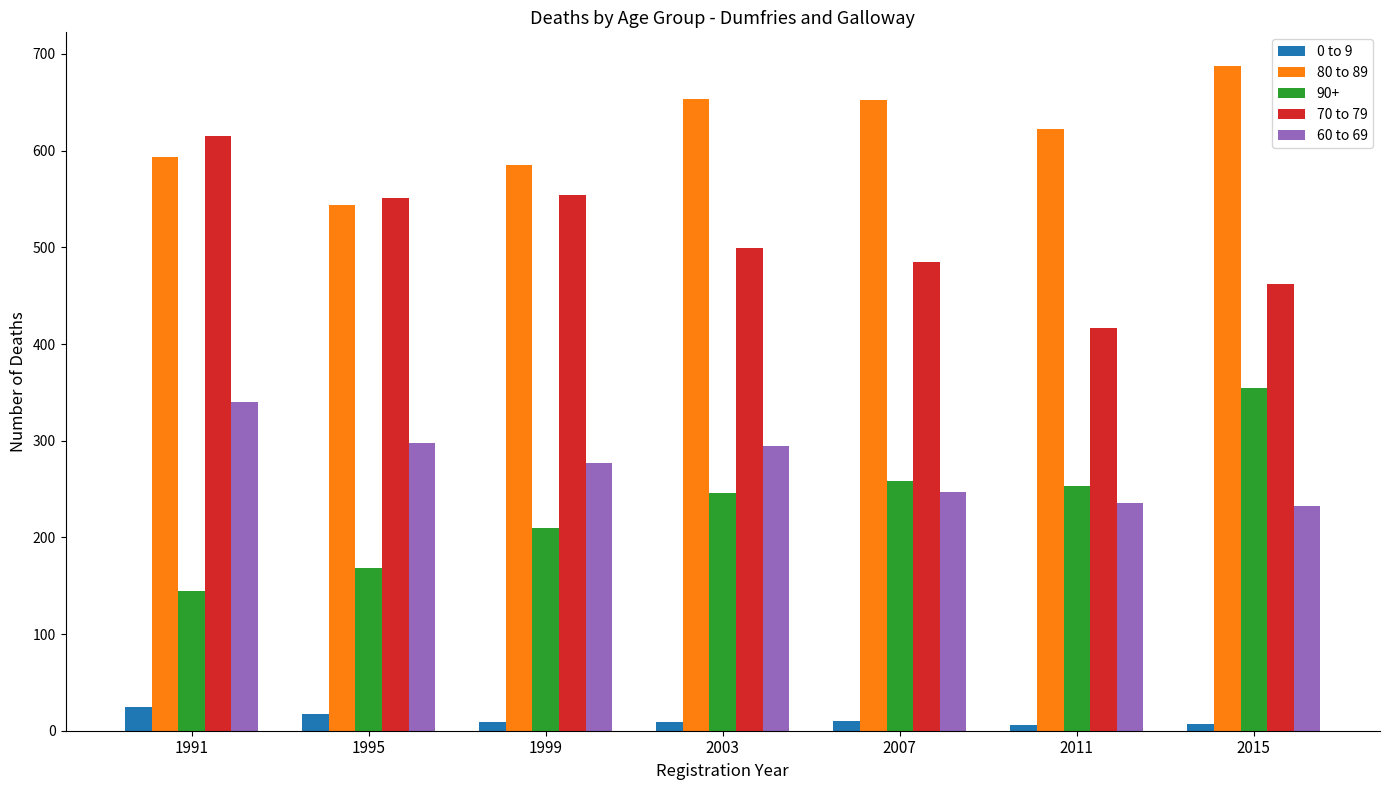

Which series changed the most between 1991 and 2015?

90+